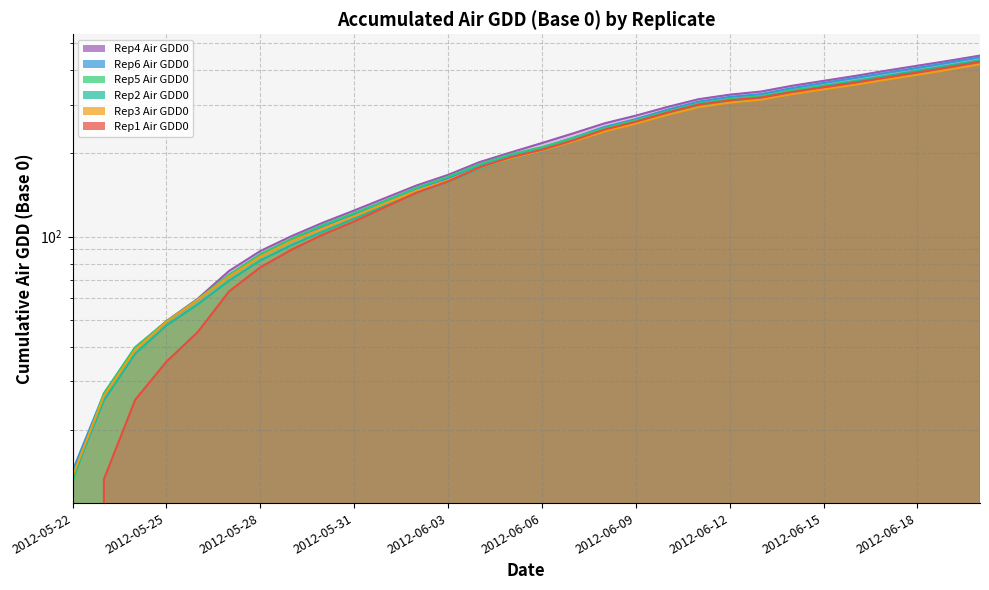

How many lines are shown in the chart?

6